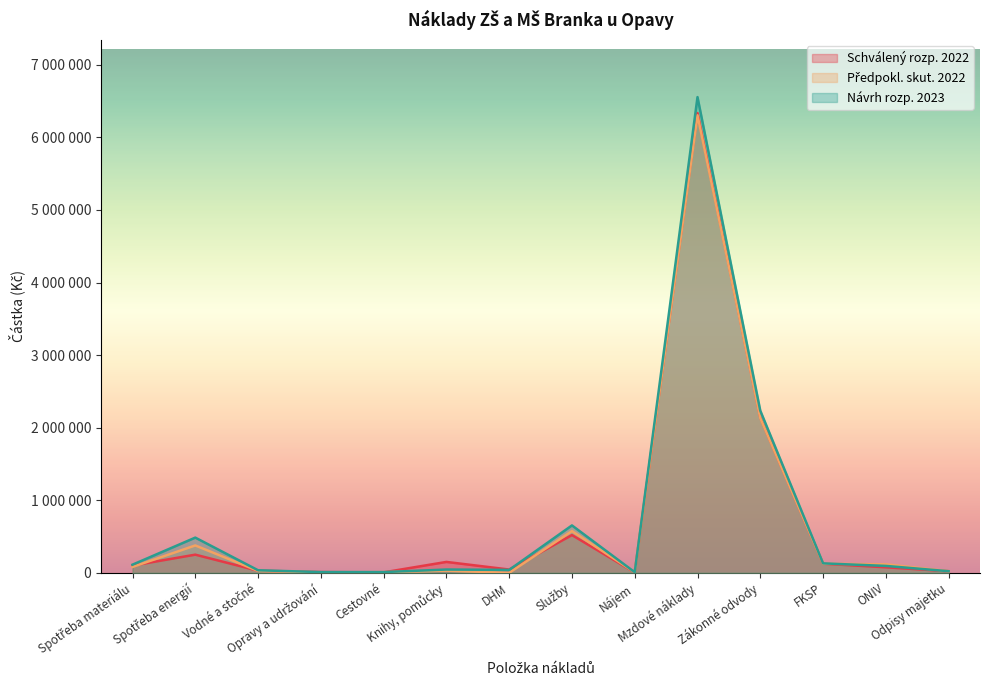

Which series has the largest total across all categories?

Návrh rozp. 2023